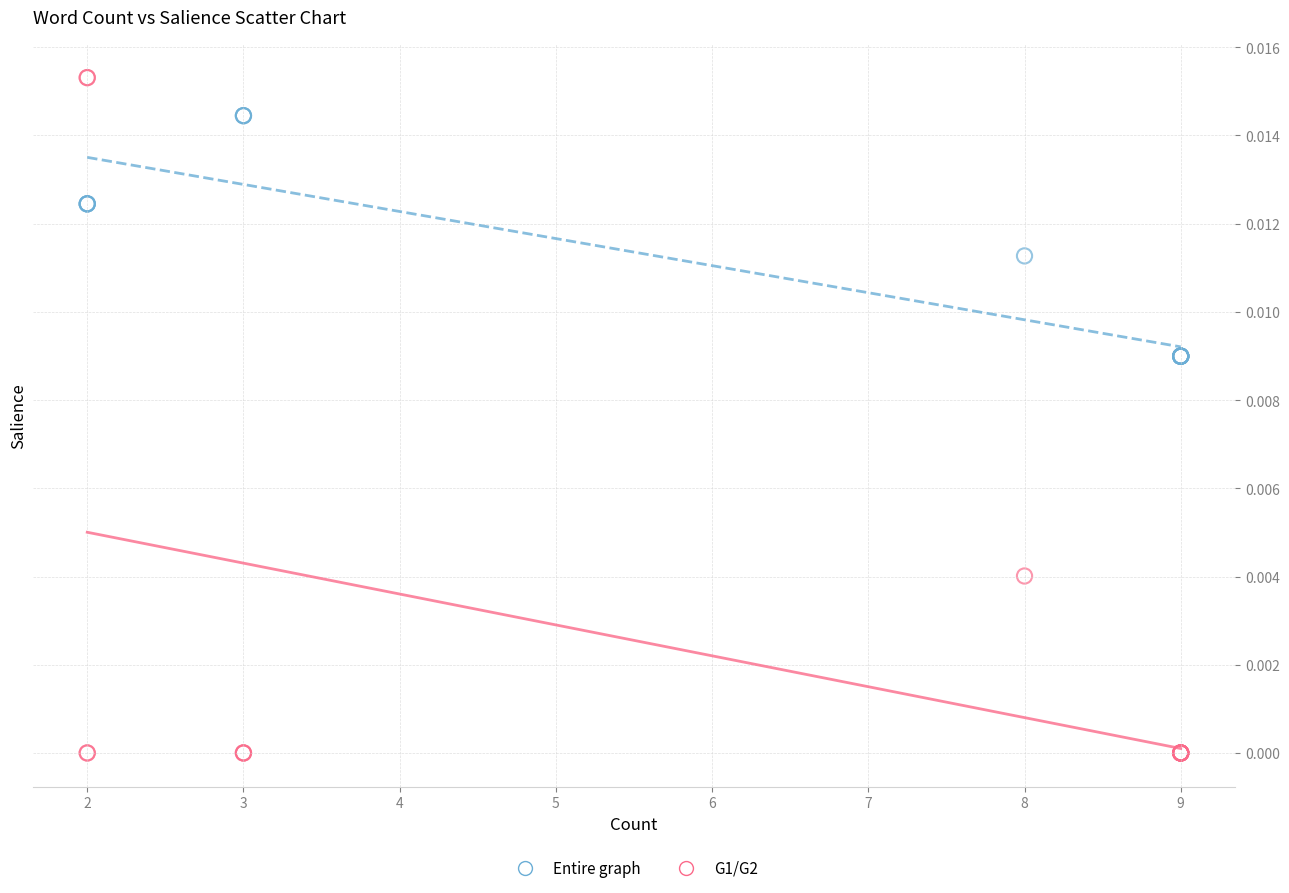

Which series reaches the maximum Y coordinate?

G1/G2